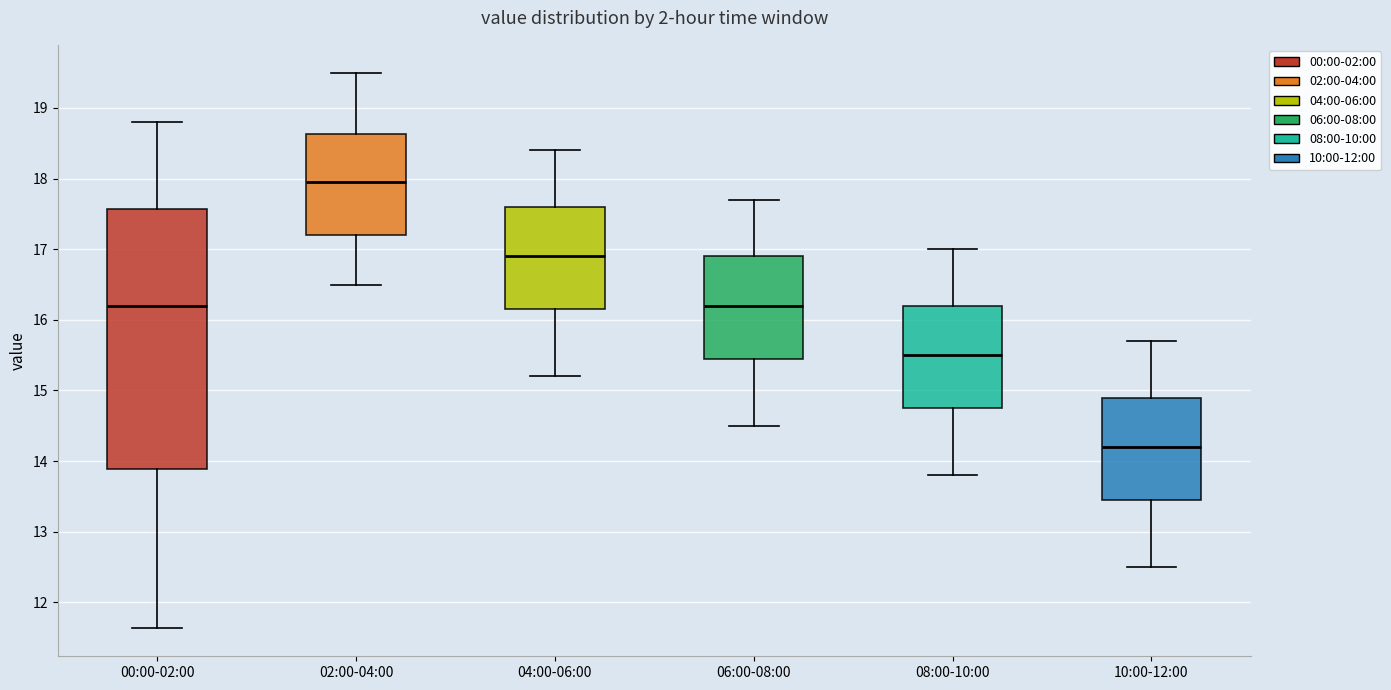

Reading left to right, read every box against the y-axis: the position of its median line, the range the box covers, and the ends of its whiskers. The values are not printed on the chart, so give them approximately, as read against the axis.

00:00-02:00: median 16.2, box 13.9 to 17.6, whiskers 11.6 to 18.8
02:00-04:00: median 18.0, box 17.2 to 18.6, whiskers 16.5 to 19.5
04:00-06:00: median 16.9, box 16.2 to 17.6, whiskers 15.2 to 18.4
06:00-08:00: median 16.2, box 15.5 to 16.9, whiskers 14.5 to 17.7
08:00-10:00: median 15.5, box 14.8 to 16.2, whiskers 13.8 to 17.0
10:00-12:00: median 14.2, box 13.5 to 14.9, whiskers 12.5 to 15.7